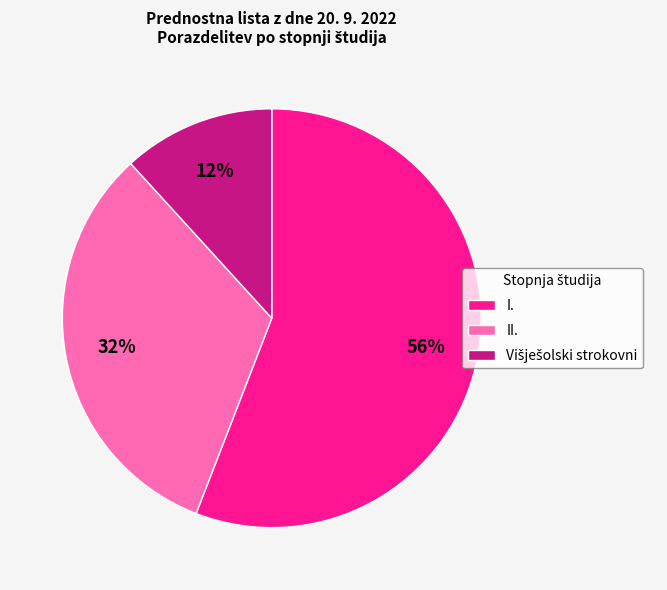

To the nearest percent, what is the difference between the largest and smallest slice percentages?

44%